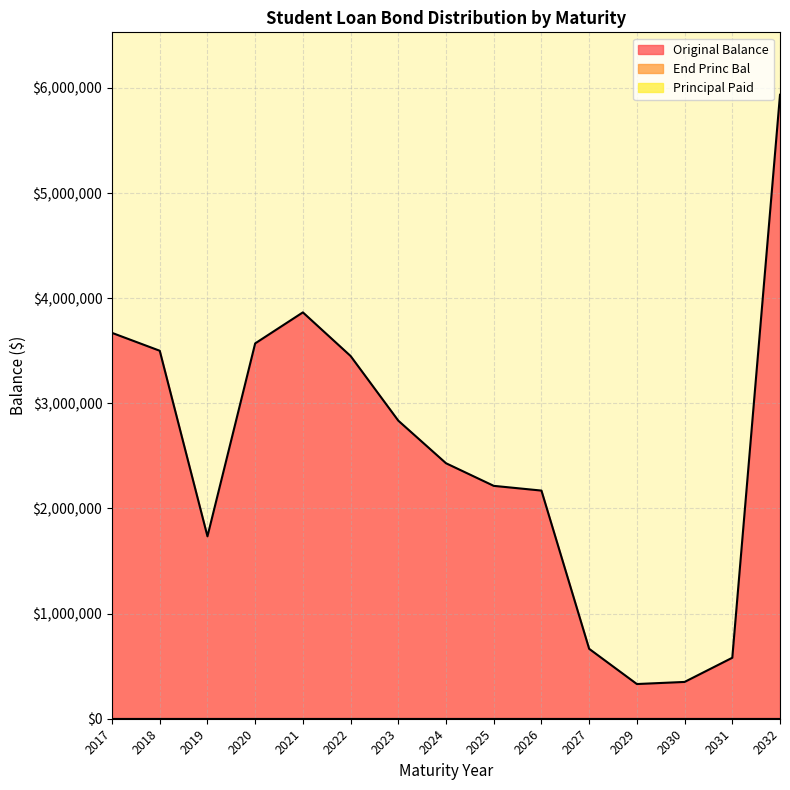

Does the chart display data point markers on the line(s)?

No